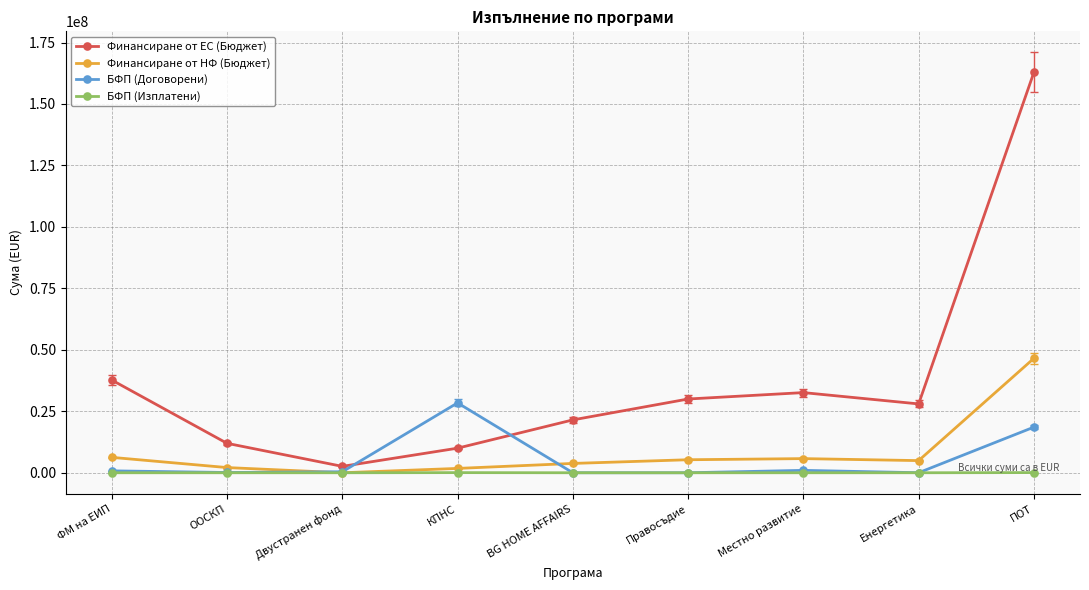

How many values in the Финансиране от НФ (Бюджет) series are below 4941176?

4